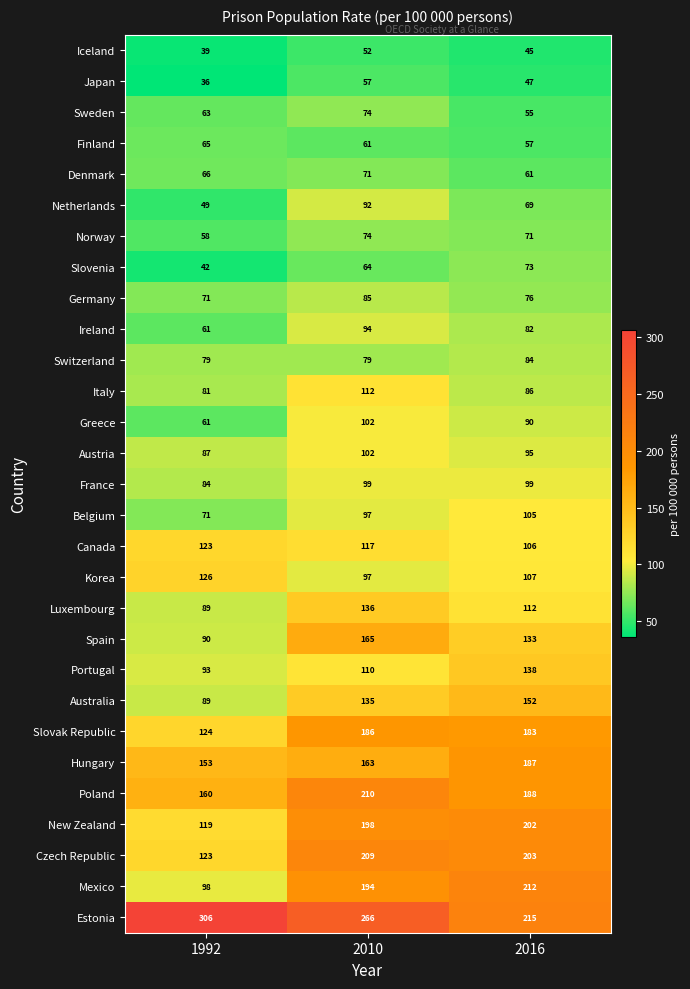

At which category does the chart reach its minimum across all series?

1992